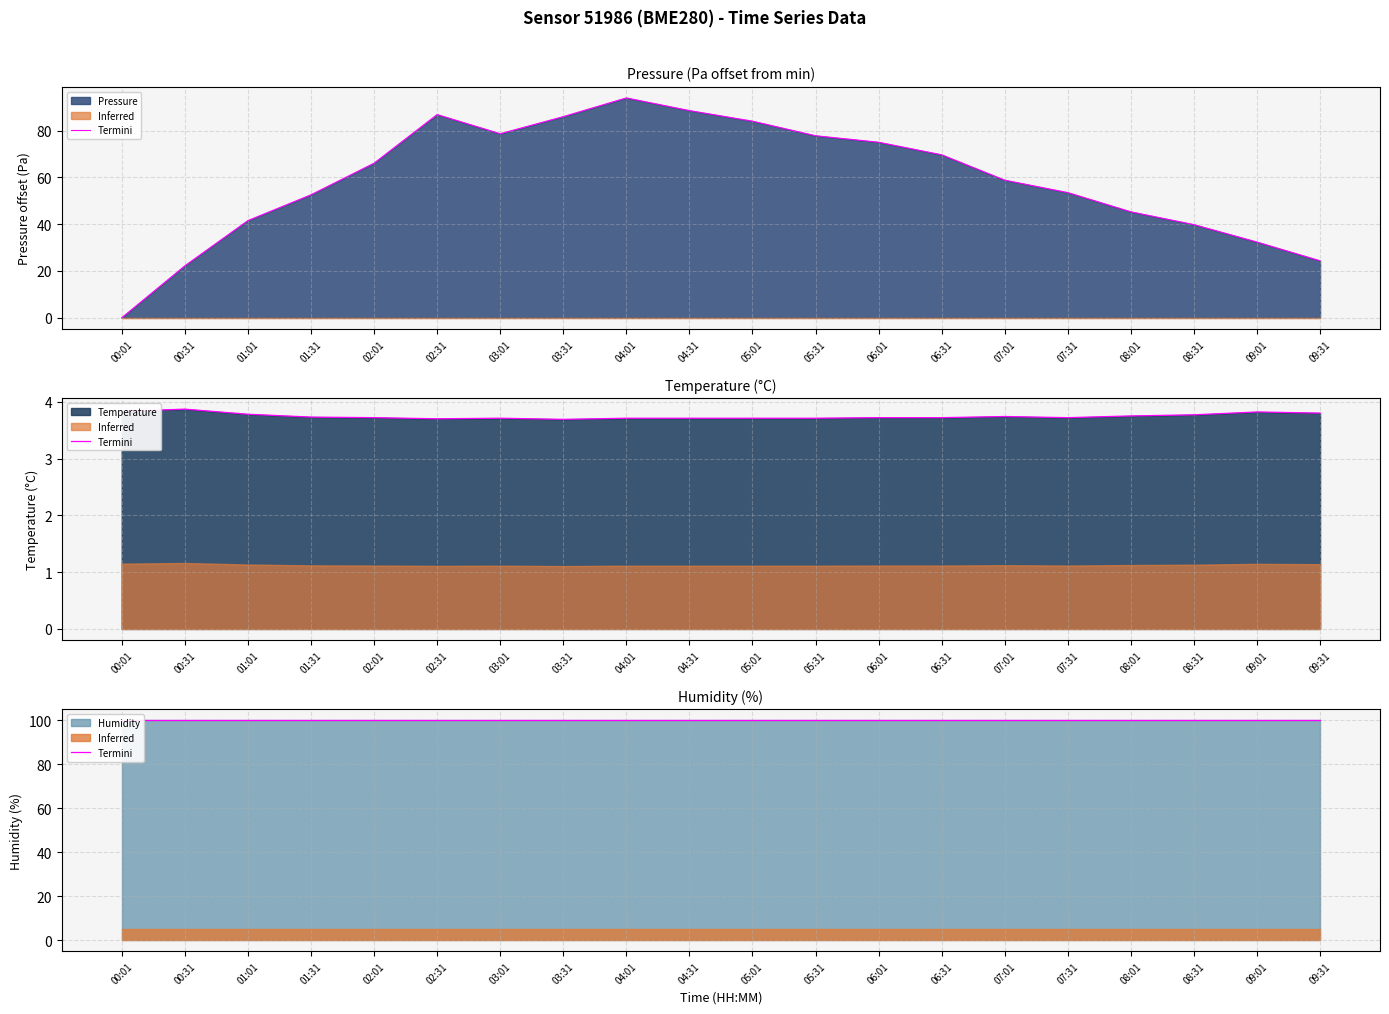

Where is the first local minimum for Temperature?

02:31